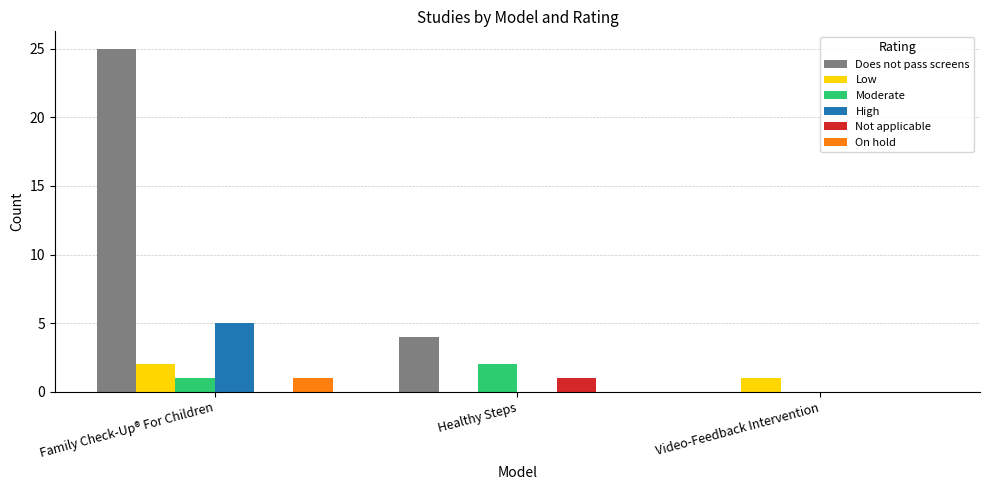

What is the highest value of the High series?

5